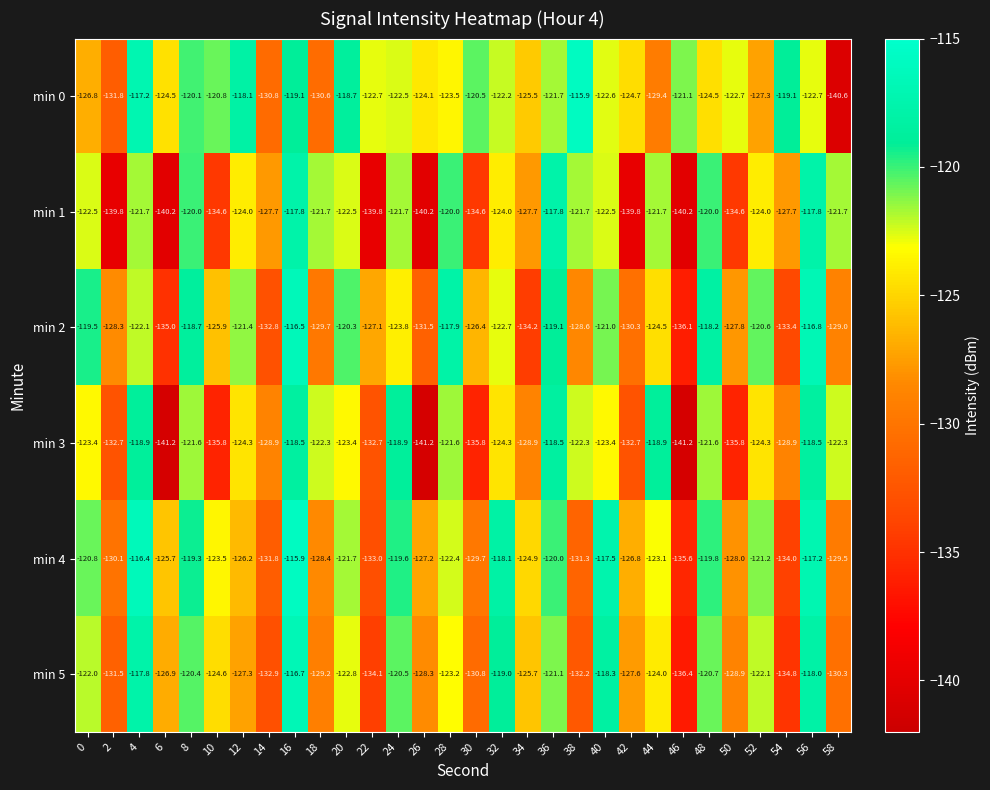

What is the difference between the maximum and second lowest values in the min 2 series?

18.5